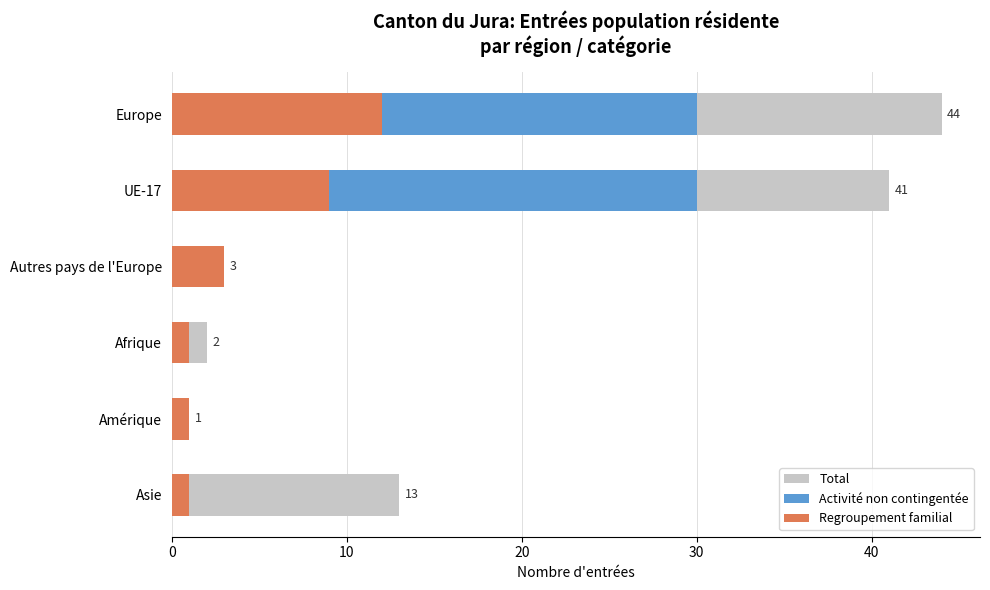

Rank the series by their maximum value, from lowest to highest.

Regroupement familial, Activité non contingentée, Total